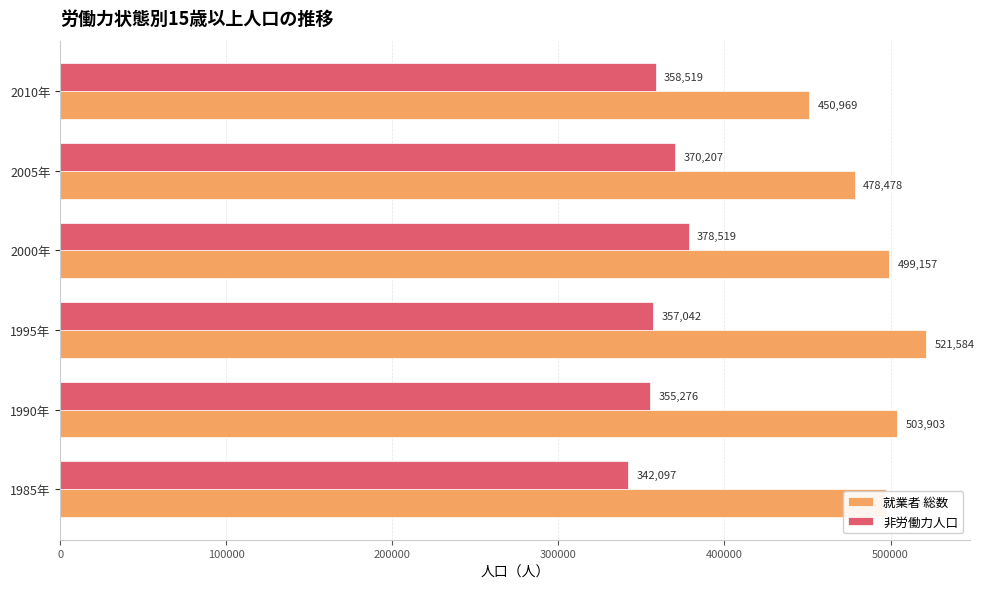

Which series changed the most between 1985年 and 2010年?

就業者 総数